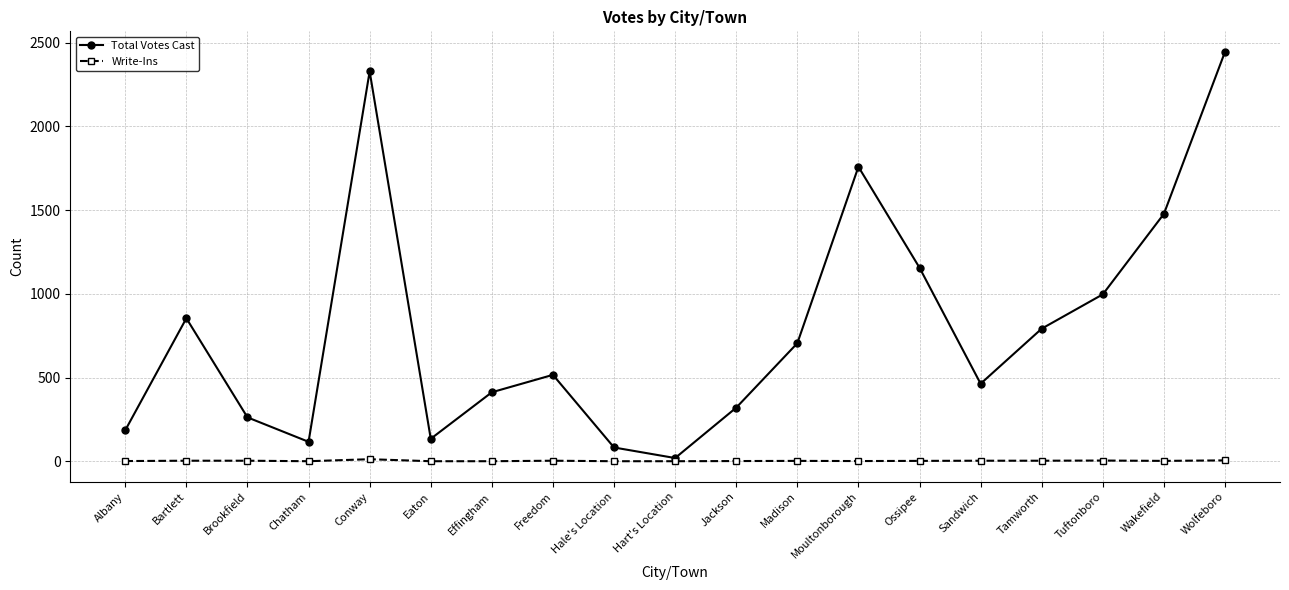

At Bartlett, list the series in order from smallest to largest.

Write-Ins, Total Votes Cast